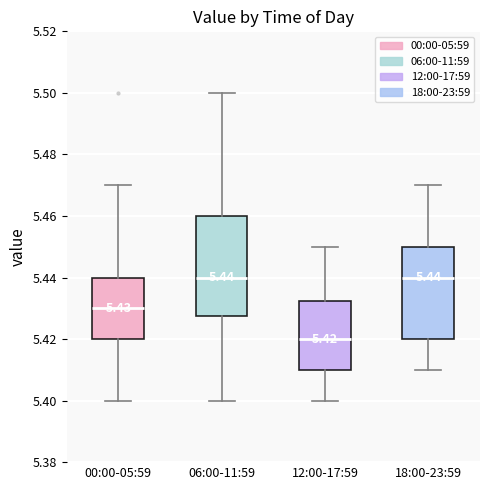

Comparing the boxes themselves (not the whiskers), which one is the tallest?

06:00-11:59